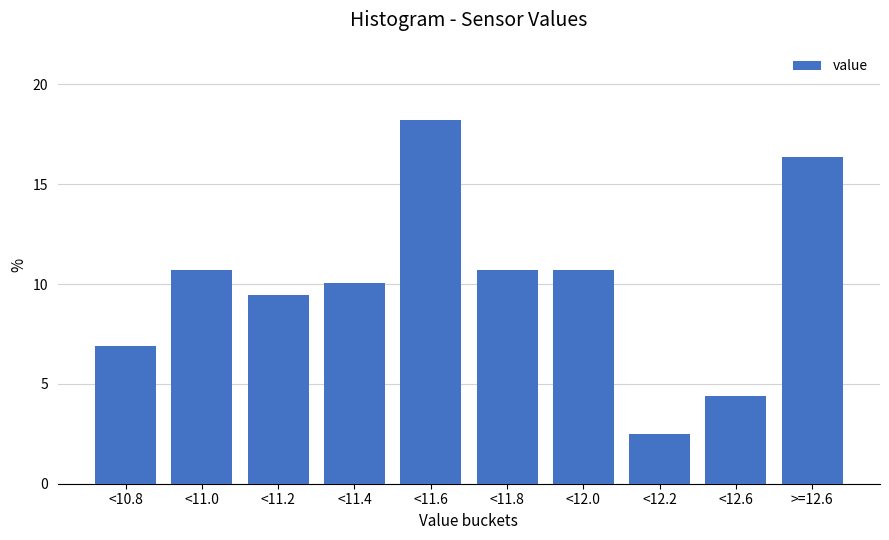

Reading left to right, list all the values displayed in this chart.

6.9	10.7	9.4	10.1	18.2	10.7	10.7	2.5	4.4	16.4